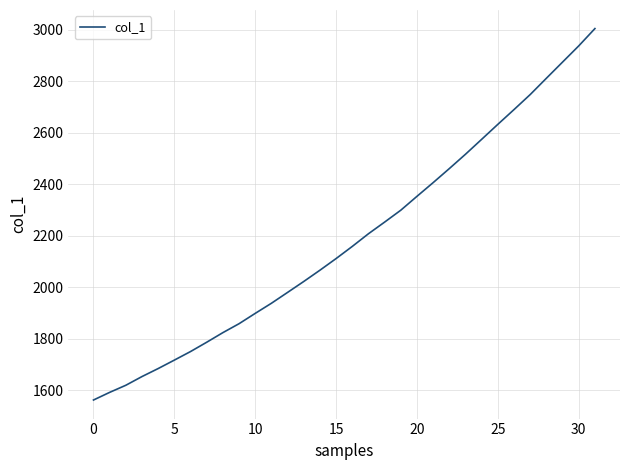

What is the greatest value displayed?

3004.3